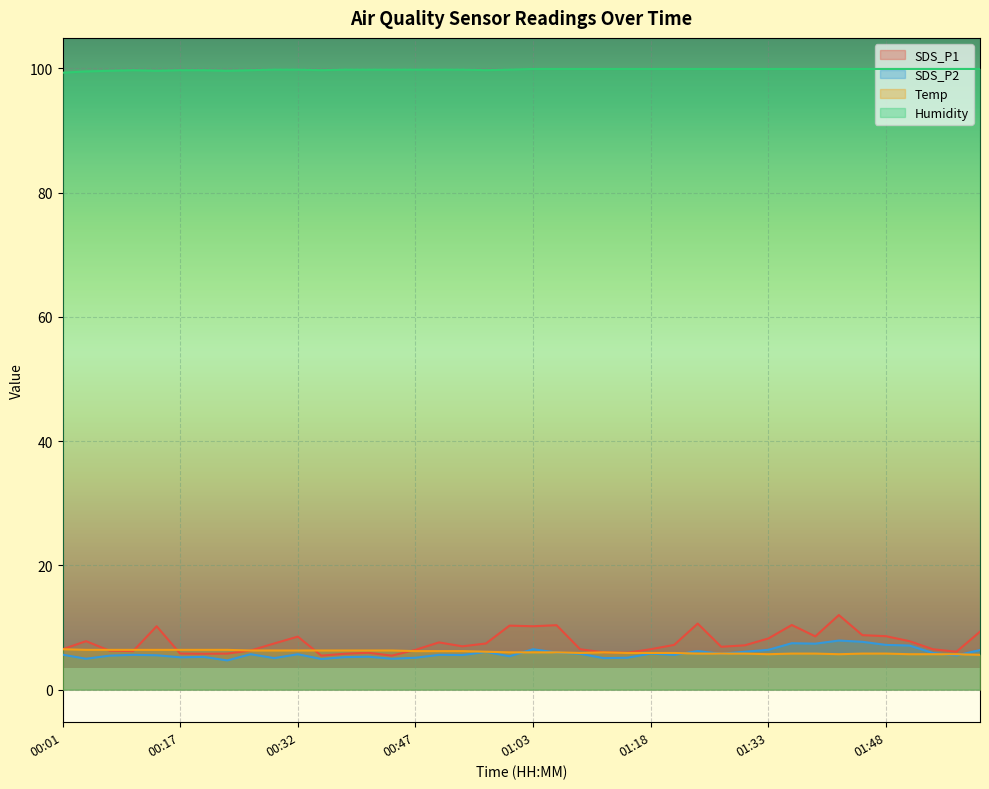

At 00:35, list the series in order from largest to smallest.

Humidity, Temp, SDS_P1, SDS_P2